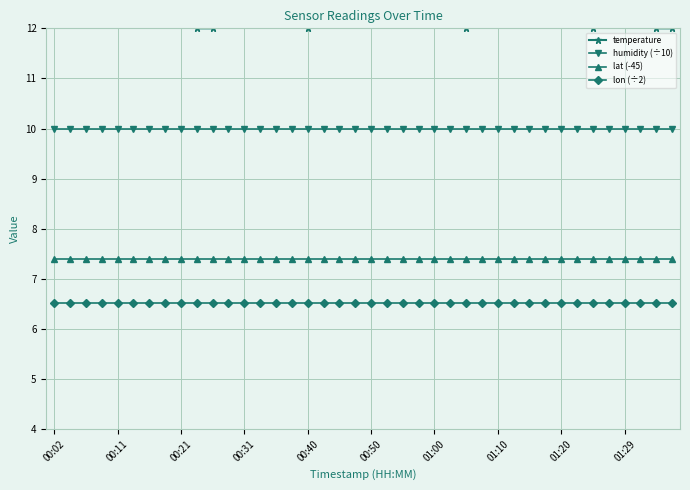

How many temperature values are between 12 and 13?

40